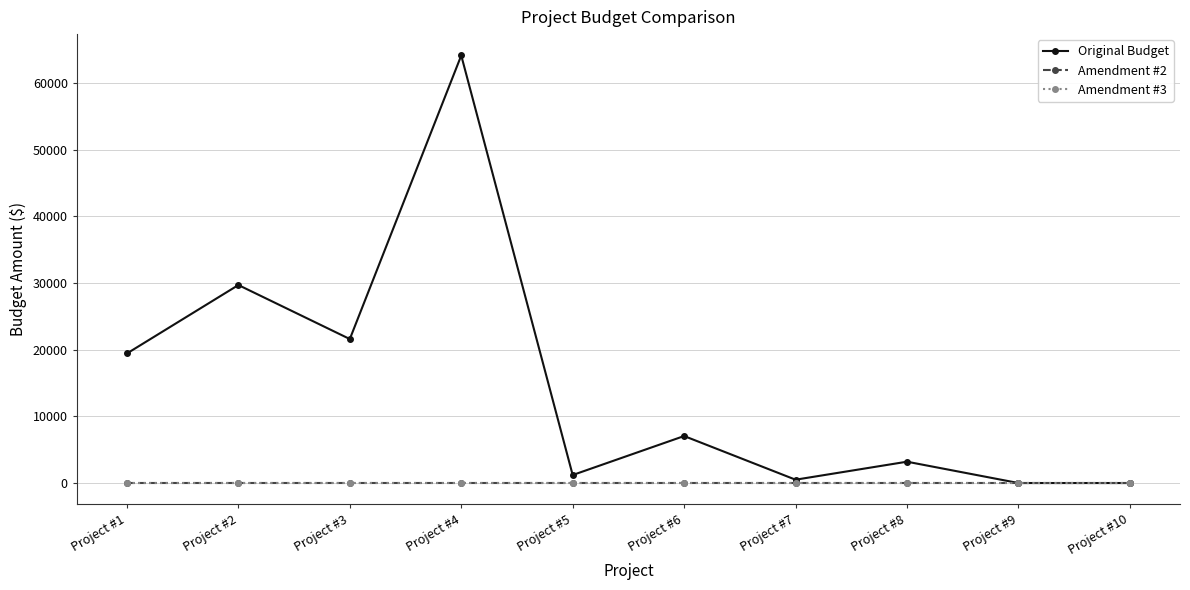

Which has a higher value, Project #4 or Project #6?

Project #4